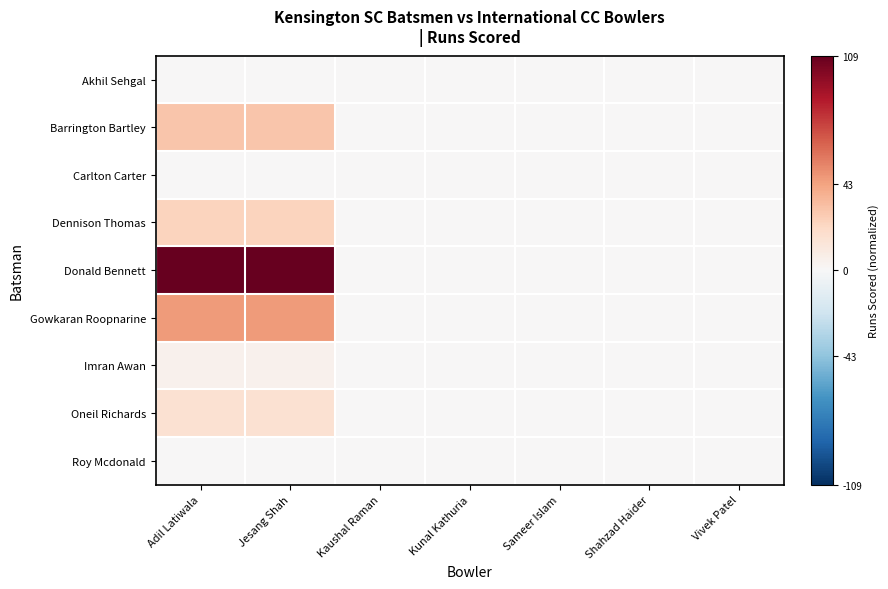

How many data points does each series have?

7